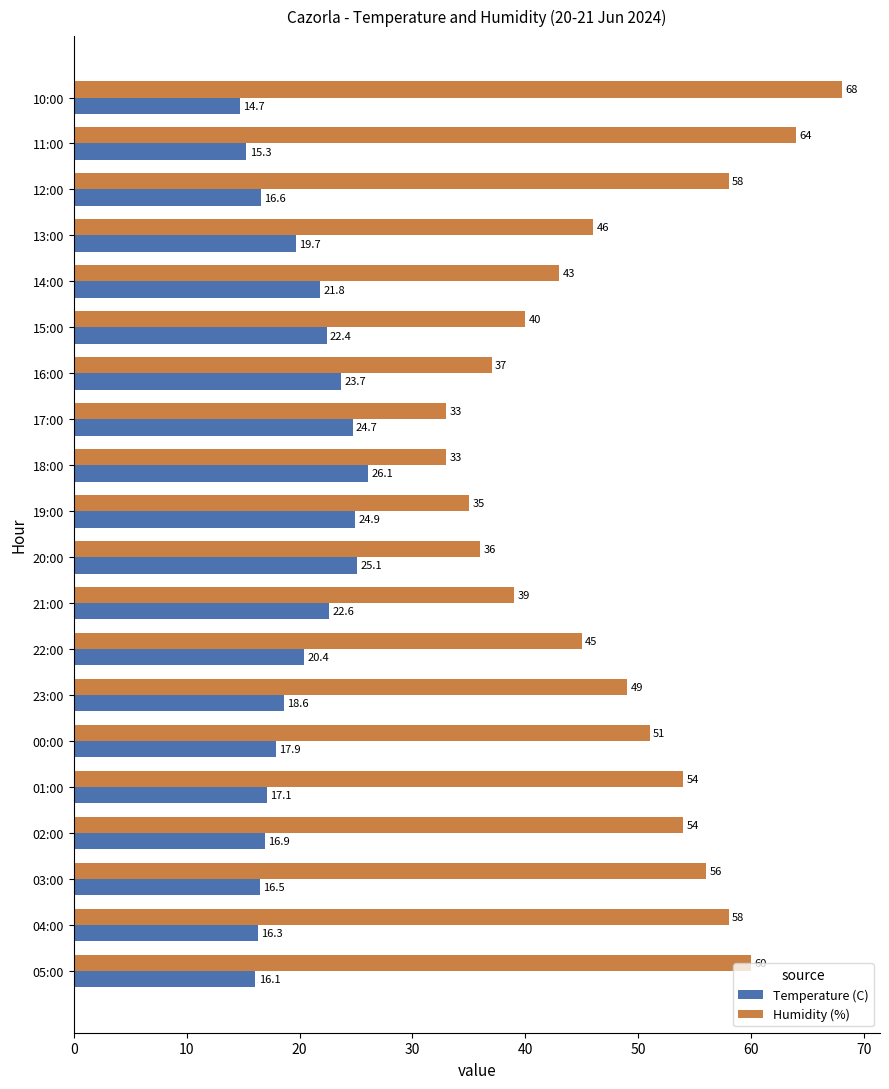

Which series has the largest total across all categories?

Humidity (%)